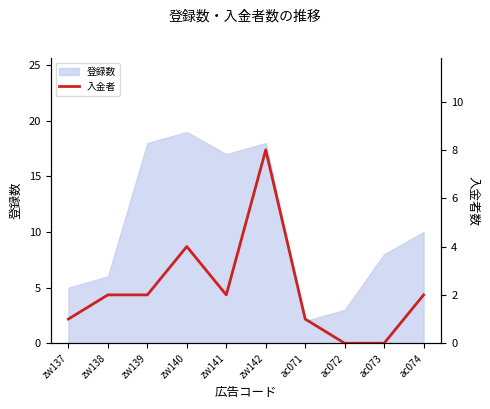

Which category has the lowest value across all series?

ac072